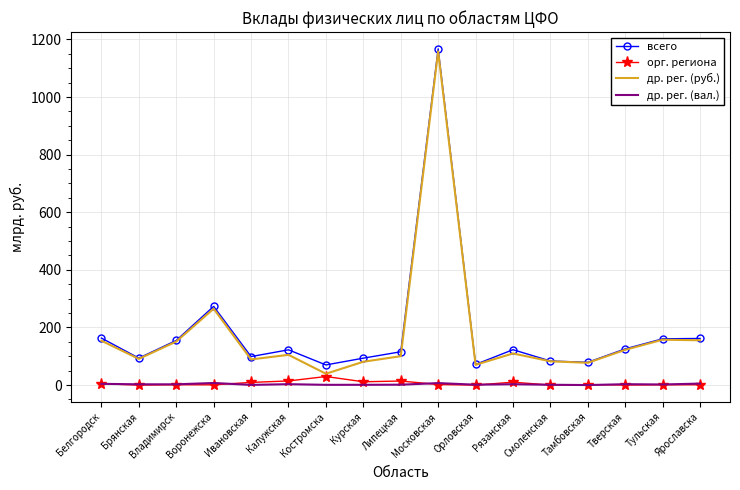

What is the total value across all series at Московская?

2334.6